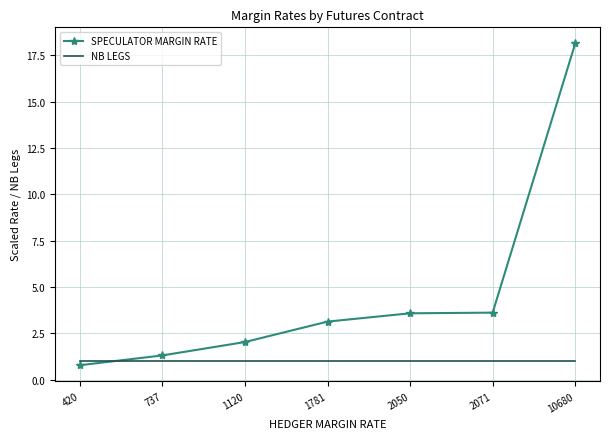

Reading right to left, transcribe all the data shown in this chart.

SPECULATOR MARGIN RATE: 18.1	3.6	3.6	3.1	2.0	1.3	0.8
NB LEGS: 1.0	1.0	1.0	1.0	1.0	1.0	1.0